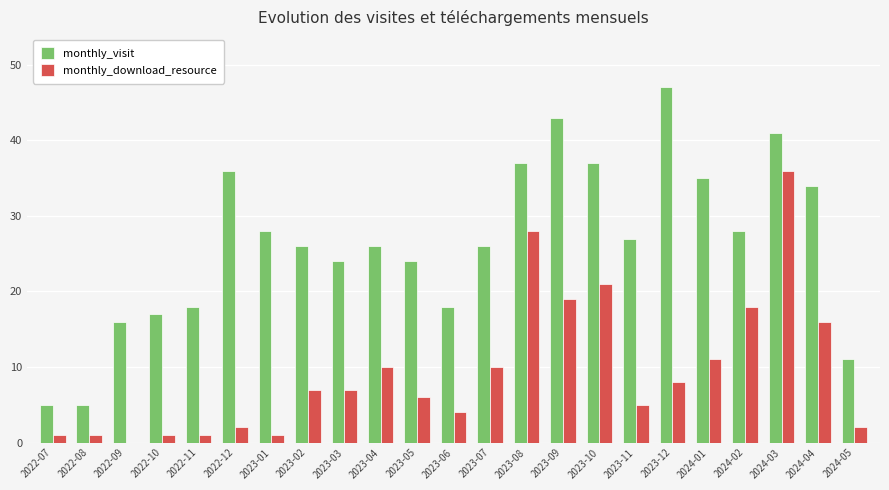

What is the sum of all monthly_download_resource values?

215